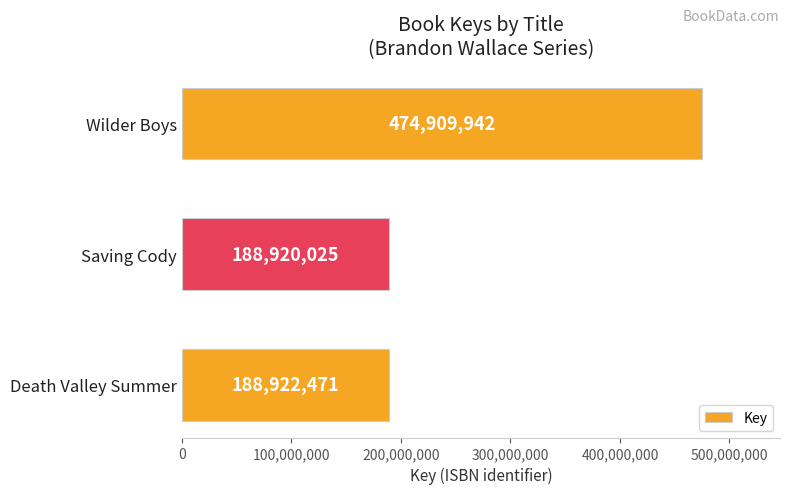

True or false: the data shows 188922471 at Death Valley Summer.

True